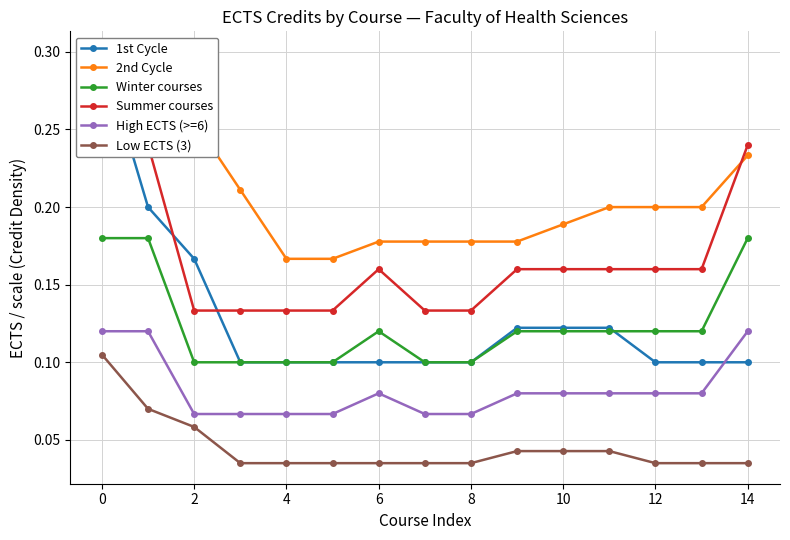

The High ECTS (>=6) series shows 0.2 at 0. True or false?

False